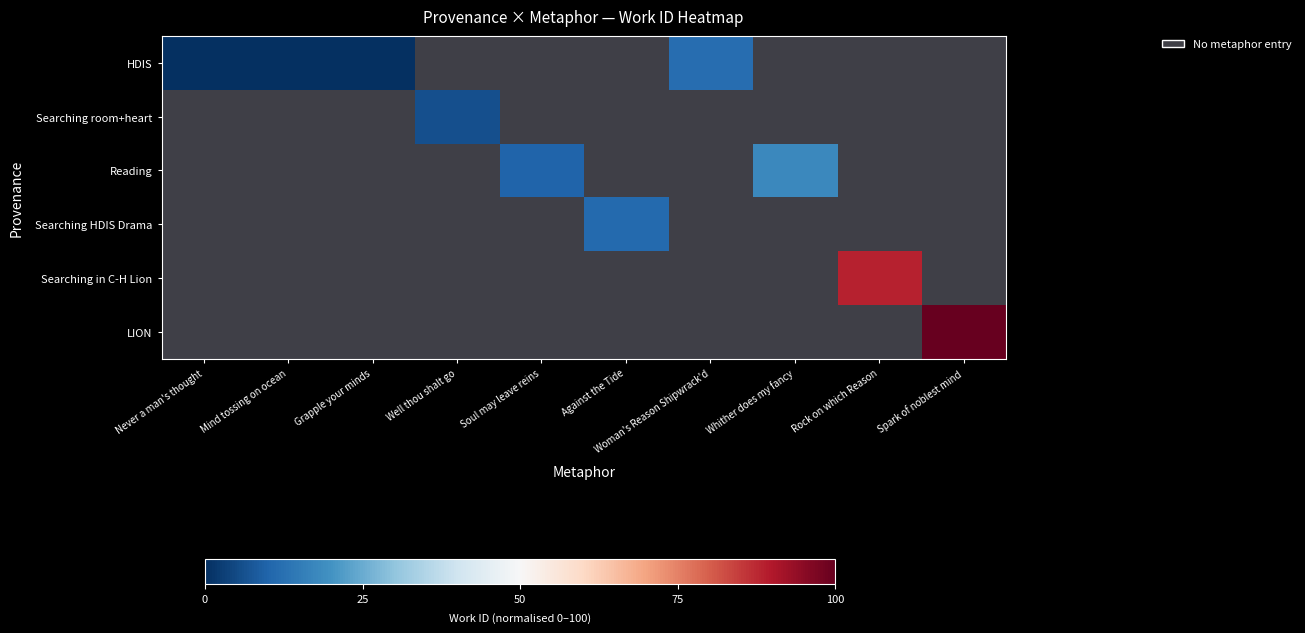

How many distinct data groups are displayed?

6